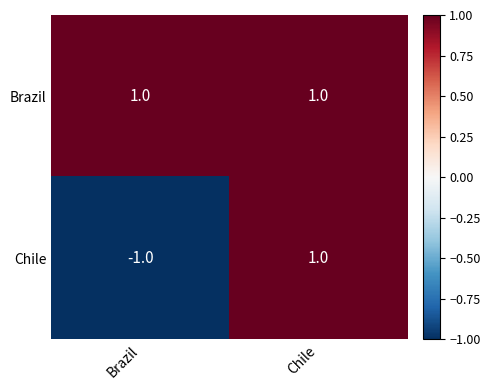

List the series in order of their overall mean, highest first.

Brazil, Chile